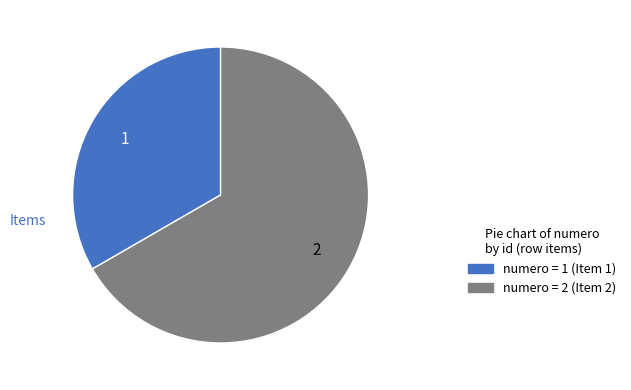

Is there any slice that represents more than half of the pie?

Yes